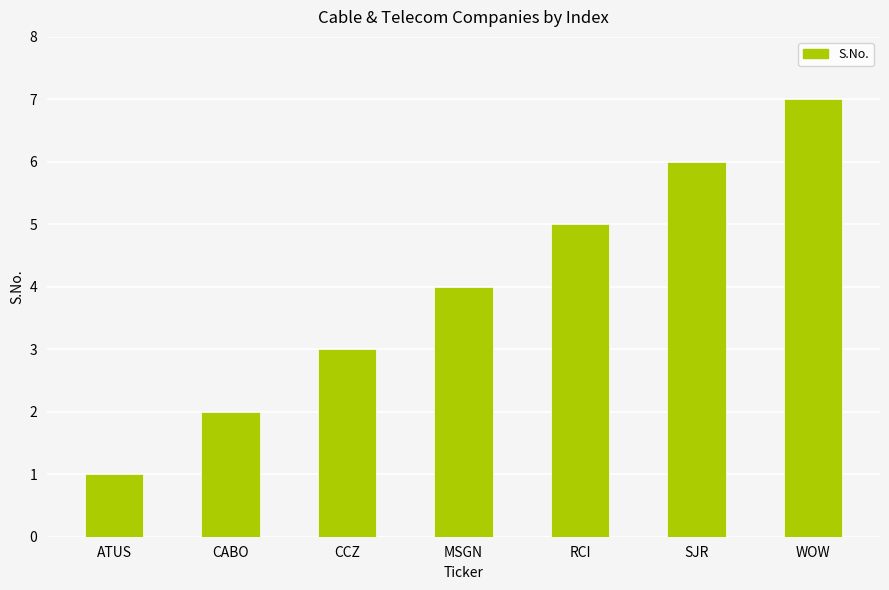

What is the average value?

4